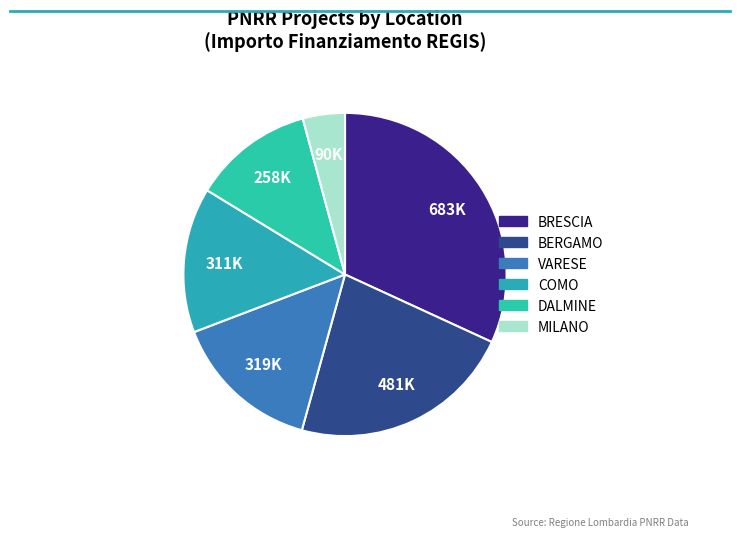

How many segments does this pie chart have?

6